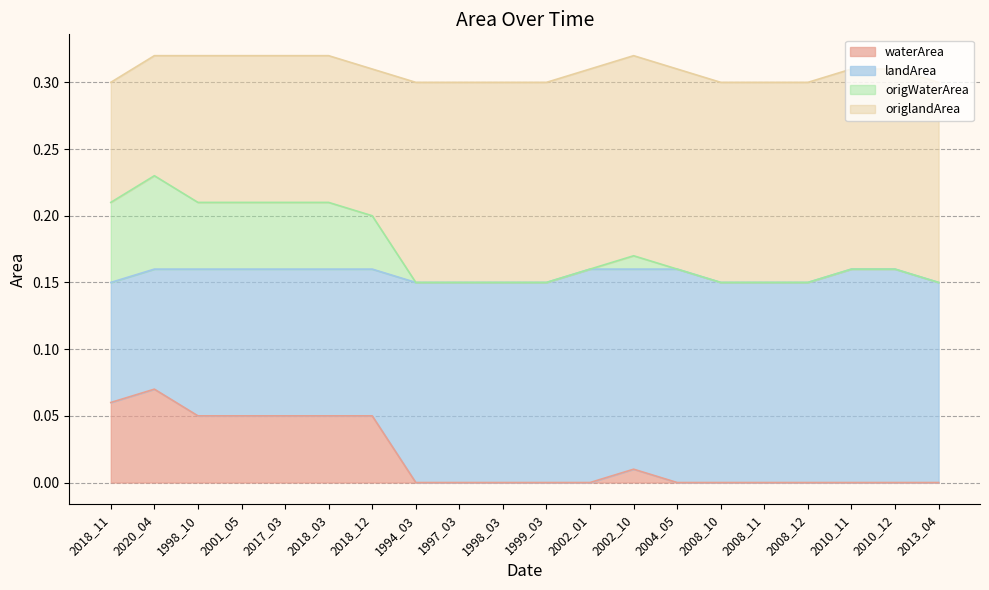

At how many categories does at least one series exceed 0?

20